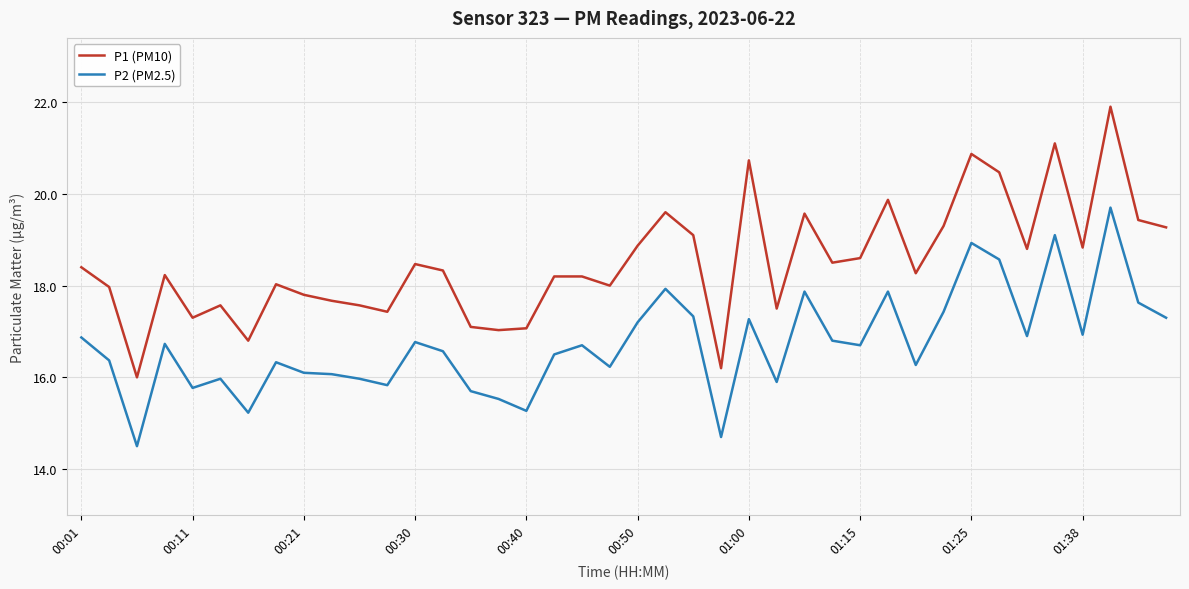

What is the smallest value displayed?

14.5